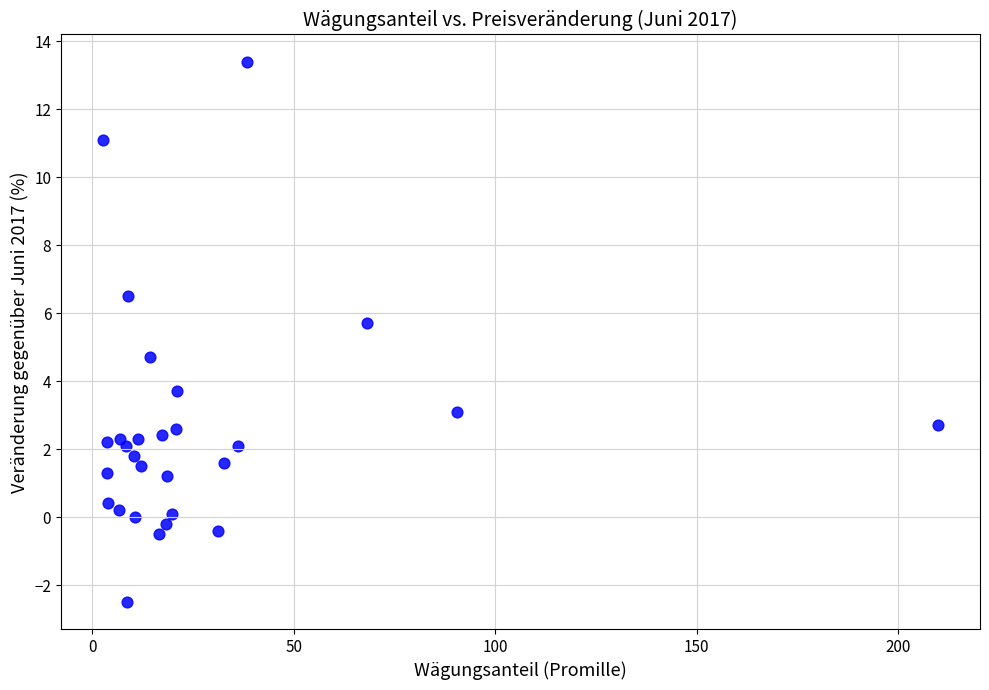

What is the range of X values (max minus min)?

207.3